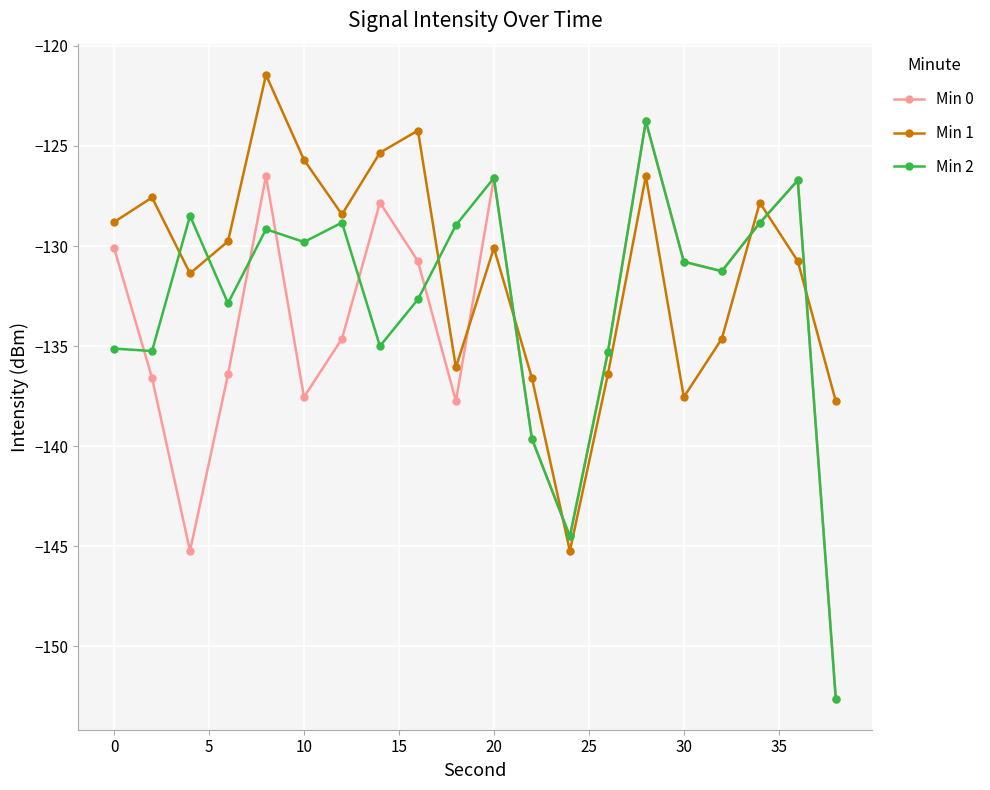

What is the value of the Min 0 point at the 12th from the left?

-139.6